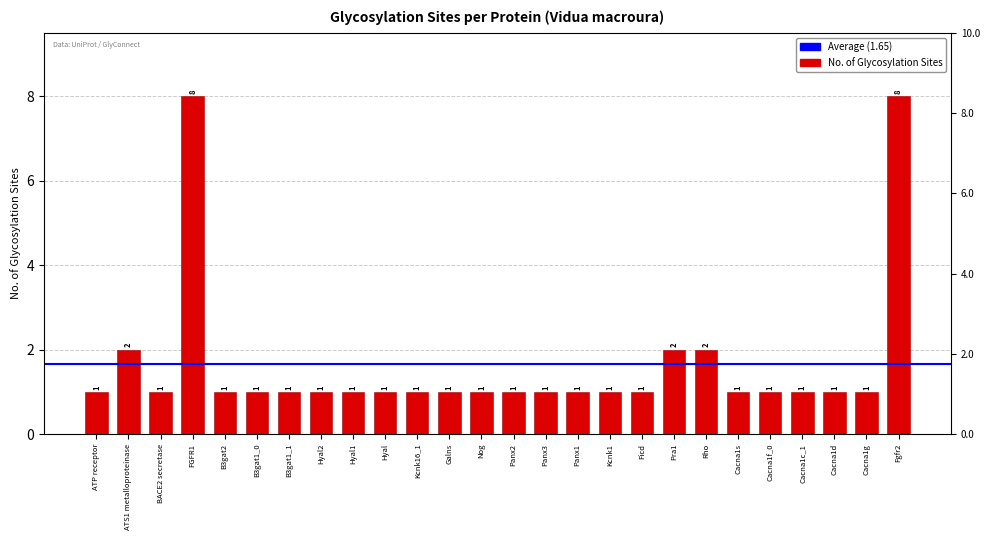

What value does the data have at ATP receptor?

1